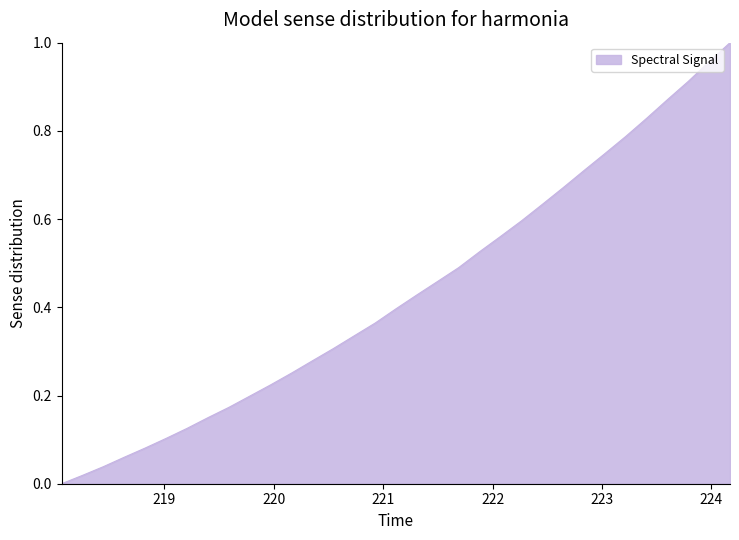

Where is the data nearest to the value 0?

218.0596